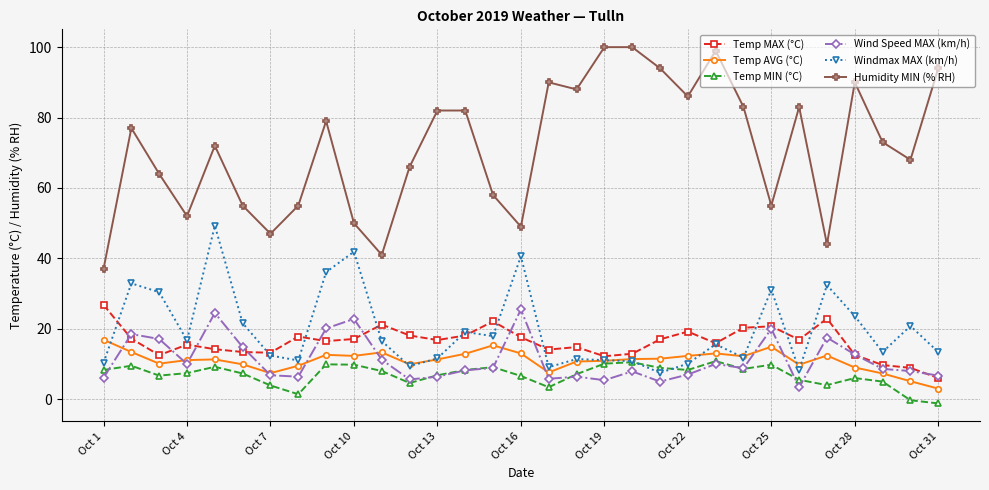

Which series has the largest total across all categories?

Humidity MIN (% RH)